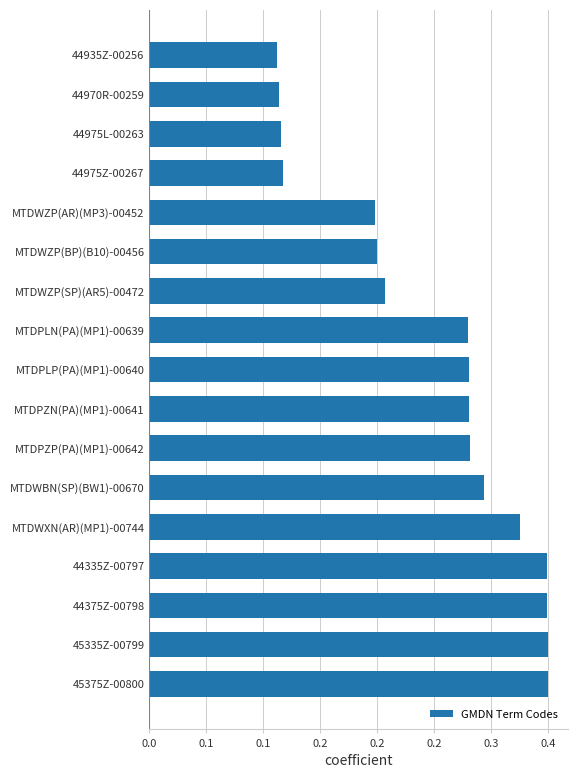

Are the bars horizontal?

Yes